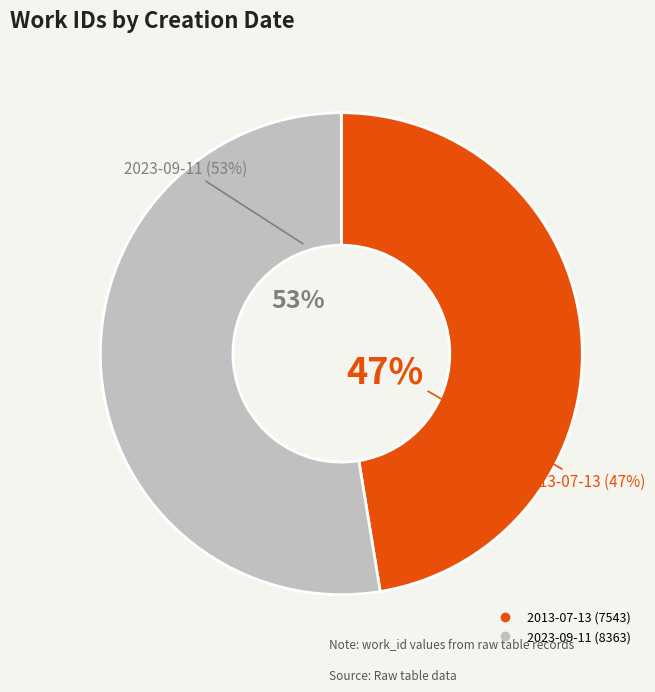

Approximately how many times larger is the value at 2023-09-11 compared to 2013-07-13?

1.1